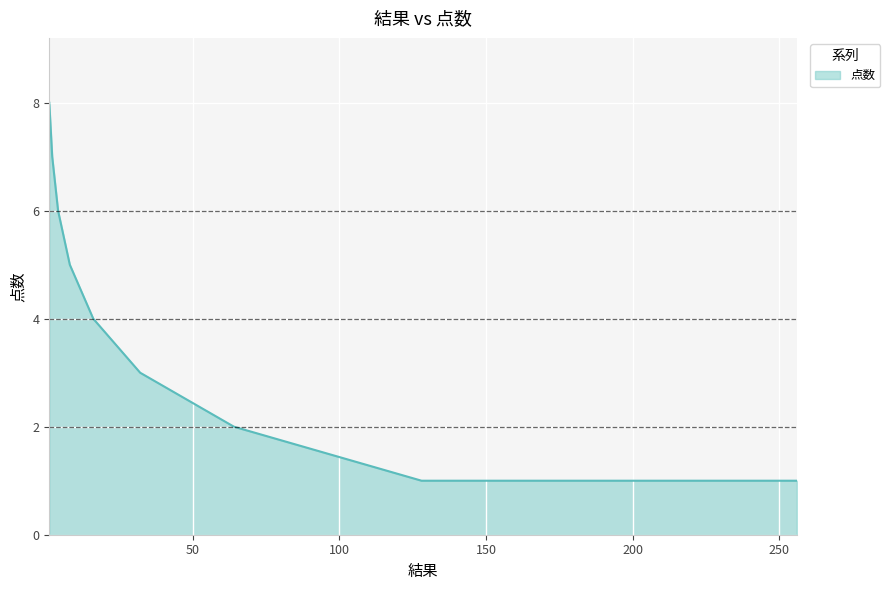

What is the minimum value shown in the chart?

1.0